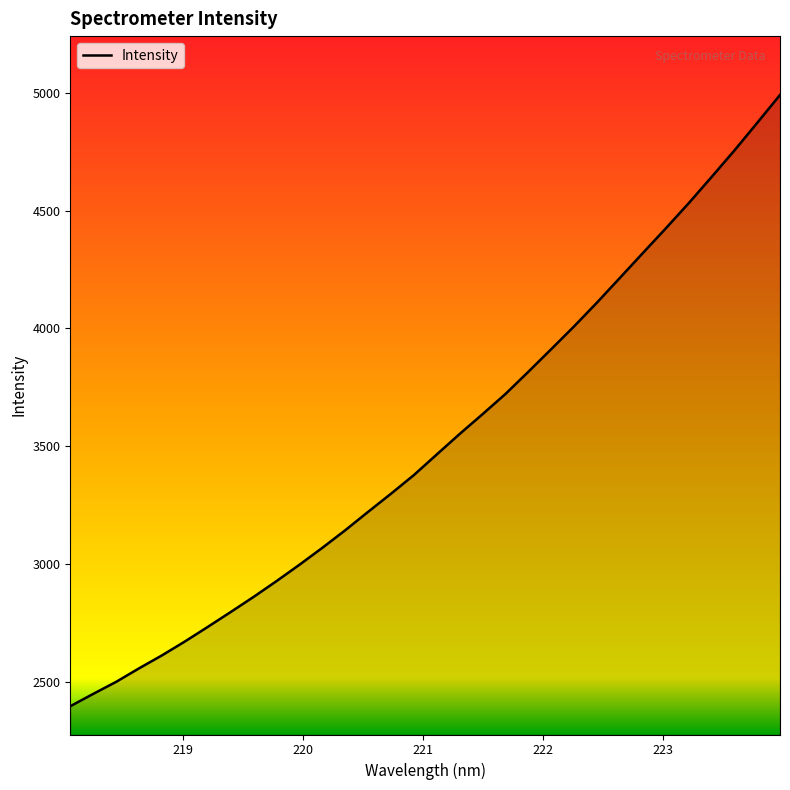

What is the difference between the maximum and minimum values?

2592.5